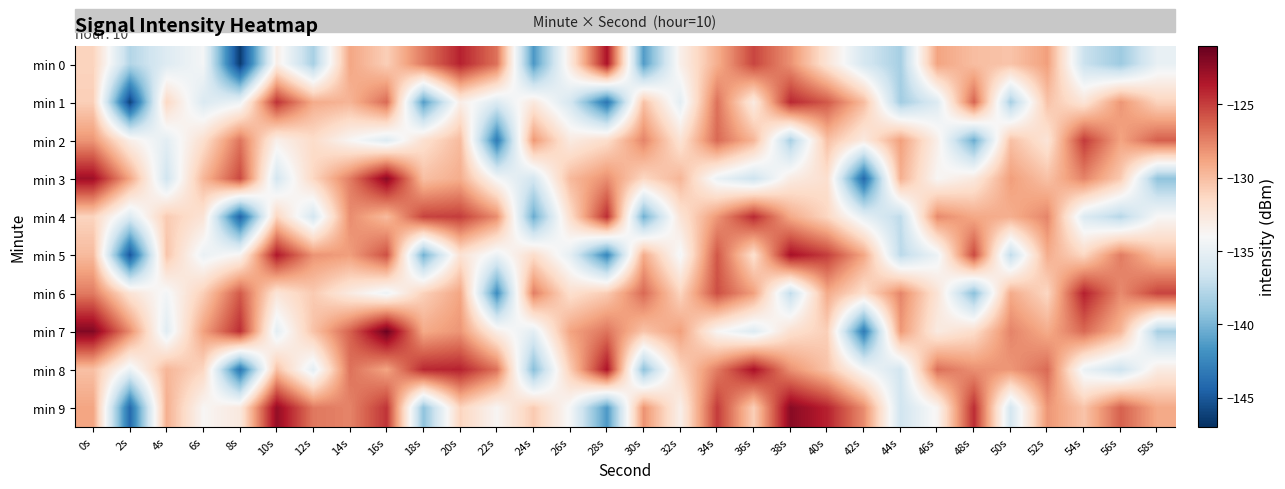

Reading right to left, list all the values displayed in this chart.

min 0: 58s=-134.9	56s=-138.7	54s=-136.8	52s=-128.6	50s=-130.3	48s=-130.0	46s=-128.8	44s=-138.3	42s=-136.2	40s=-132.2	38s=-128.1	36s=-125.3	34s=-129.3	32s=-133.3	30s=-141.3	28s=-123.4	26s=-132.7	24s=-141.5	22s=-126.9	20s=-124.0	18s=-127.2	16s=-130.8	14s=-128.9	12s=-138.3	10s=-133.2	8s=-146.4	6s=-134.2	4s=-135.6	2s=-137.8	0s=-131.1
min 1: 58s=-131.1	56s=-128.3	54s=-132.3	52s=-130.3	50s=-138.3	48s=-126.4	46s=-135.7	44s=-138.5	42s=-129.9	40s=-126.0	38s=-124.2	36s=-132.8	34s=-126.9	32s=-135.3	30s=-130.2	28s=-143.4	26s=-136.2	24s=-132.6	22s=-135.8	20s=-133.1	18s=-141.2	16s=-126.6	14s=-129.6	12s=-129.2	10s=-124.6	8s=-134.7	6s=-135.8	4s=-131.4	2s=-146.1	0s=-130.9
min 2: 58s=-126.2	56s=-128.8	54s=-124.9	52s=-132.3	50s=-130.2	48s=-140.4	46s=-133.2	44s=-128.6	42s=-132.8	40s=-130.1	38s=-138.2	36s=-129.6	34s=-126.6	32s=-132.2	30s=-127.6	28s=-131.7	26s=-132.8	24s=-128.4	22s=-143.1	20s=-129.9	18s=-131.9	16s=-135.7	14s=-133.8	12s=-131.6	10s=-133.3	8s=-127.0	6s=-131.8	4s=-135.3	2s=-133.2	0s=-128.2
min 3: 58s=-139.2	56s=-130.6	54s=-127.6	52s=-130.2	50s=-128.6	48s=-132.7	46s=-133.8	44s=-129.4	42s=-144.1	40s=-131.9	38s=-132.9	36s=-136.7	34s=-134.8	32s=-129.6	30s=-131.3	28s=-128.0	26s=-129.8	24s=-136.3	22s=-134.2	20s=-129.2	18s=-130.1	16s=-122.3	14s=-127.3	12s=-131.3	10s=-136.3	8s=-125.4	6s=-129.7	4s=-136.5	2s=-128.9	0s=-123.0
min 4: 58s=-133.9	56s=-137.7	54s=-135.8	52s=-127.6	50s=-129.3	48s=-129.0	46s=-127.8	44s=-137.3	42s=-135.2	40s=-131.2	38s=-129.1	36s=-124.3	34s=-128.3	32s=-132.3	30s=-140.3	28s=-124.4	26s=-131.7	24s=-140.5	22s=-127.9	20s=-125.0	18s=-125.2	16s=-129.8	14s=-127.9	12s=-136.3	10s=-131.2	8s=-144.4	6s=-132.2	4s=-130.6	2s=-135.8	0s=-131.1
min 5: 58s=-130.1	56s=-127.3	54s=-131.3	52s=-129.3	50s=-137.3	48s=-125.4	46s=-134.7	44s=-137.5	42s=-128.9	40s=-125.0	38s=-123.2	36s=-131.8	34s=-125.9	32s=-134.3	30s=-129.2	28s=-142.4	26s=-135.2	24s=-131.6	22s=-134.8	20s=-132.1	18s=-140.2	16s=-125.6	14s=-128.6	12s=-128.2	10s=-123.6	8s=-133.7	6s=-134.8	4s=-130.4	2s=-145.1	0s=-129.9
min 6: 58s=-125.2	56s=-127.8	54s=-123.9	52s=-131.3	50s=-129.2	48s=-139.4	46s=-132.2	44s=-127.6	42s=-131.8	40s=-129.1	38s=-137.2	36s=-128.6	34s=-125.6	32s=-131.2	30s=-126.6	28s=-130.7	26s=-131.8	24s=-127.4	22s=-142.1	20s=-128.9	18s=-130.9	16s=-134.7	14s=-132.8	12s=-130.6	10s=-132.3	8s=-126.0	6s=-130.8	4s=-134.3	2s=-132.2	0s=-127.2
min 7: 58s=-138.2	56s=-129.6	54s=-126.6	52s=-129.2	50s=-127.6	48s=-131.7	46s=-132.8	44s=-128.4	42s=-143.1	40s=-130.9	38s=-131.9	36s=-135.7	34s=-133.8	32s=-128.6	30s=-130.3	28s=-127.0	26s=-128.8	24s=-135.3	22s=-133.2	20s=-128.2	18s=-129.1	16s=-121.3	14s=-126.3	12s=-130.3	10s=-135.3	8s=-124.4	6s=-128.7	4s=-135.5	2s=-127.9	0s=-122.0
min 8: 58s=-132.9	56s=-136.7	54s=-134.8	52s=-126.6	50s=-128.3	48s=-128.0	46s=-126.8	44s=-136.3	42s=-134.2	40s=-130.2	38s=-128.1	36s=-123.3	34s=-127.3	32s=-131.3	30s=-139.3	28s=-123.4	26s=-130.7	24s=-139.5	22s=-126.9	20s=-124.0	18s=-124.2	16s=-128.8	14s=-126.9	12s=-135.3	10s=-130.2	8s=-143.4	6s=-131.2	4s=-129.6	2s=-134.8	0s=-130.1
min 9: 58s=-129.1	56s=-126.3	54s=-130.3	52s=-128.3	50s=-136.3	48s=-124.4	46s=-133.7	44s=-136.5	42s=-127.9	40s=-124.0	38s=-122.2	36s=-130.8	34s=-124.9	32s=-133.3	30s=-128.2	28s=-141.4	26s=-134.2	24s=-130.6	22s=-133.8	20s=-131.1	18s=-139.2	16s=-124.6	14s=-127.6	12s=-127.2	10s=-122.6	8s=-132.7	6s=-133.8	4s=-129.4	2s=-144.1	0s=-128.9